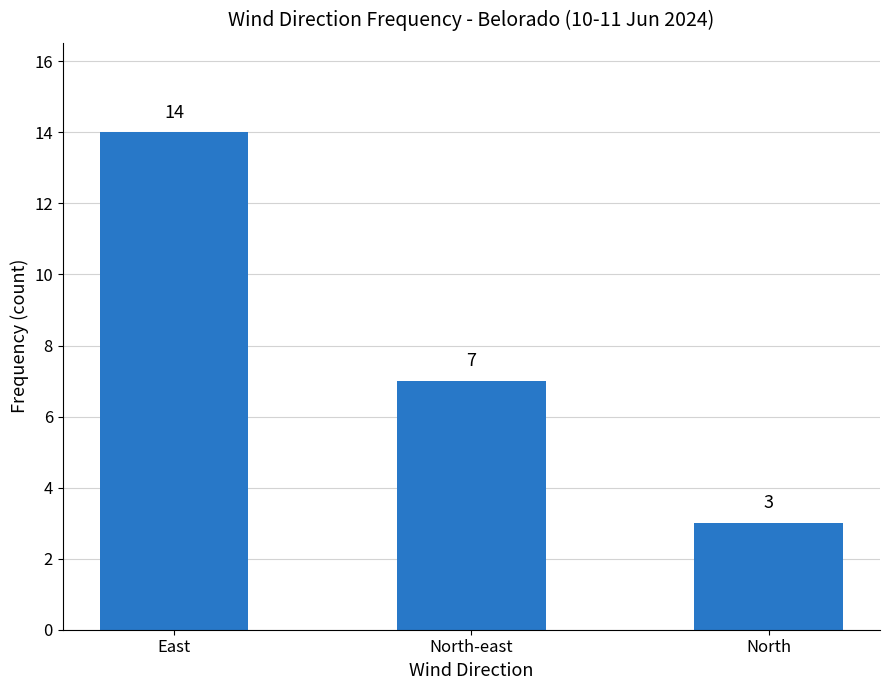

Rank the categories by value from lowest to highest.

North, North-east, East